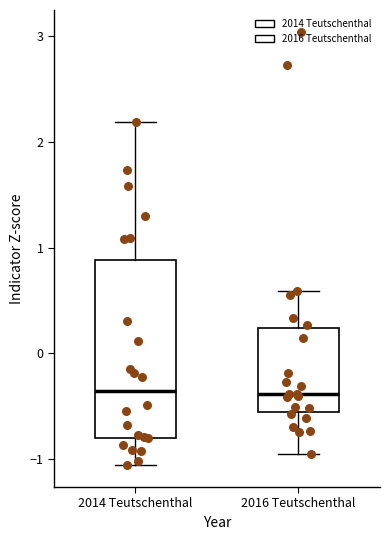

Reading left to right, read every box against the y-axis: the position of its median line, the range the box covers, and the ends of its whiskers. The values are not printed on the chart, so give them approximately, as read against the axis.

2014 Teutschenthal: median -0.4, box -0.8 to 0.9, whiskers -1.1 to 2.2
2016 Teutschenthal: median -0.4, box -0.6 to 0.2, whiskers -0.9 to 0.6